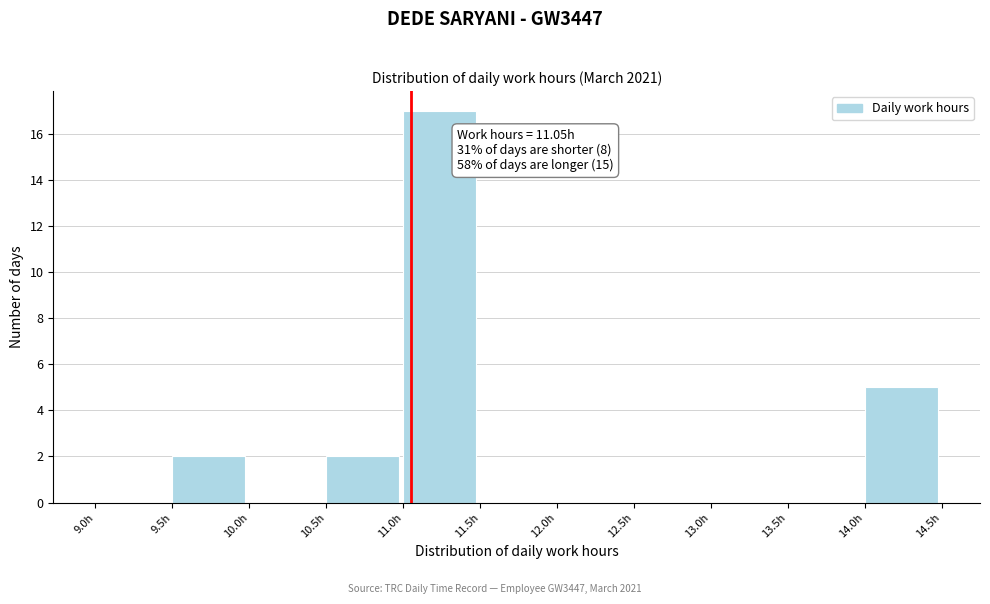

Which range on the x-axis has the tallest bar?

11.0 to 11.5